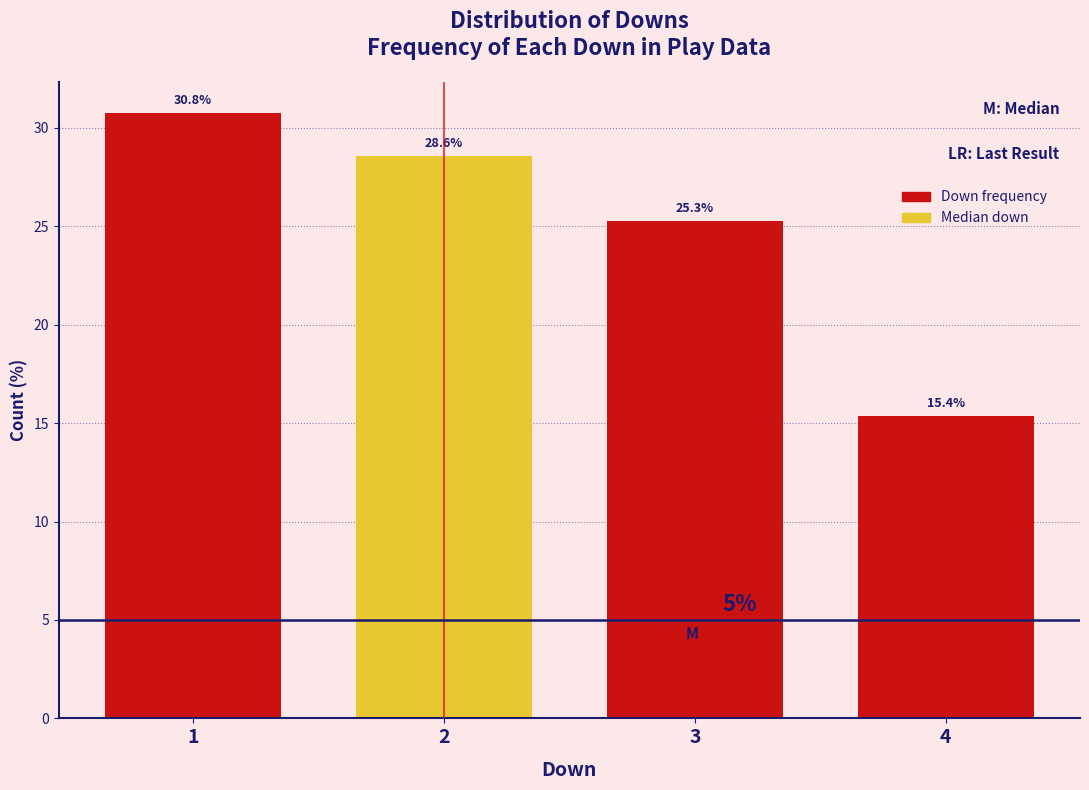

Reading right to left, transcribe all the data shown in this chart.

4=15.4	3=25.3	2=28.6	1=30.8